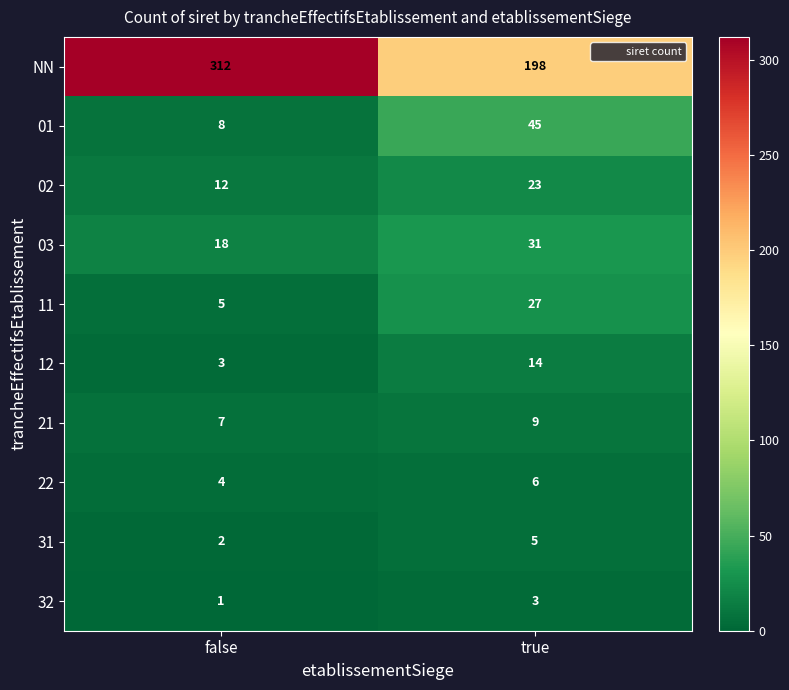

Is it true that 21 equals 9 at true?

True